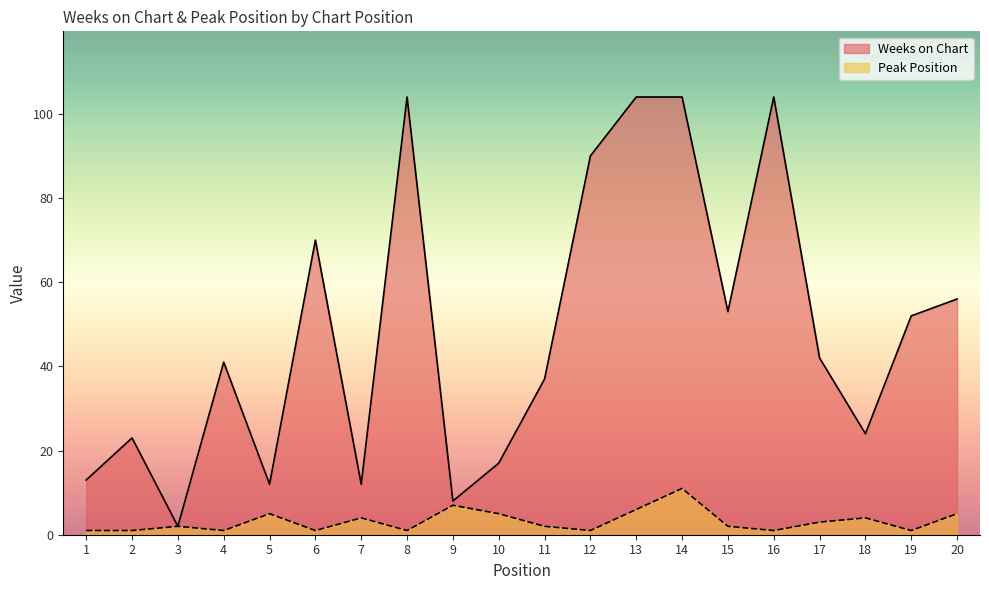

Reading left to right, transcribe all the data shown in this chart.

Weeks on Chart: 1=13	2=23	3=2	4=41	5=12	6=70	7=12	8=104	9=8	10=17	11=37	12=90	13=104	14=104	15=53	16=104	17=42	18=24	19=52	20=56
Peak Position: 1=1	2=1	3=2	4=1	5=5	6=1	7=4	8=1	9=7	10=5	11=2	12=1	13=6	14=11	15=2	16=1	17=3	18=4	19=1	20=5